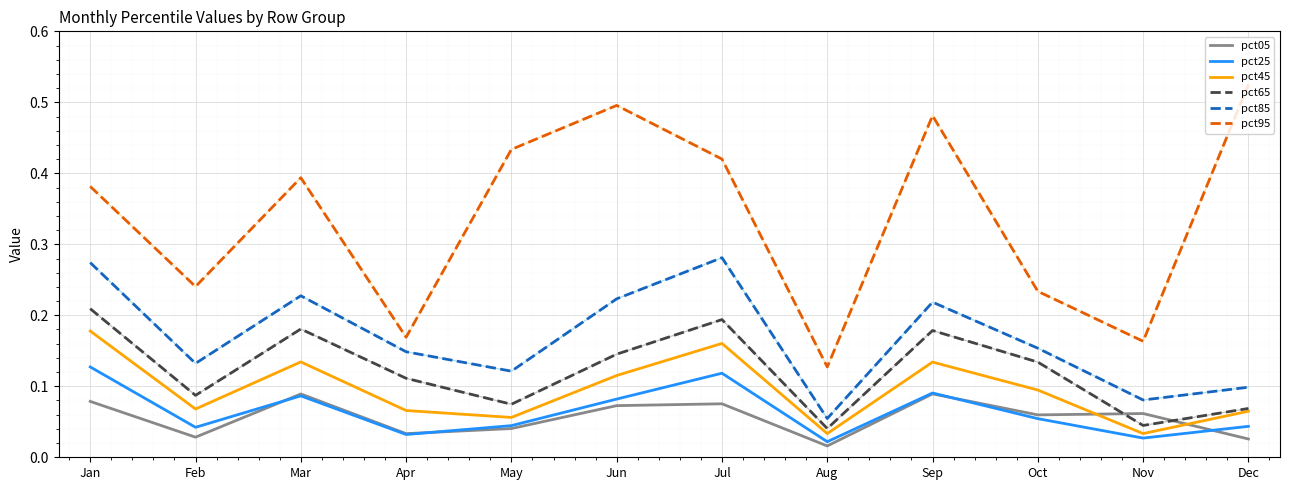

Between Apr and Sep, which series saw the biggest shift?

pct95